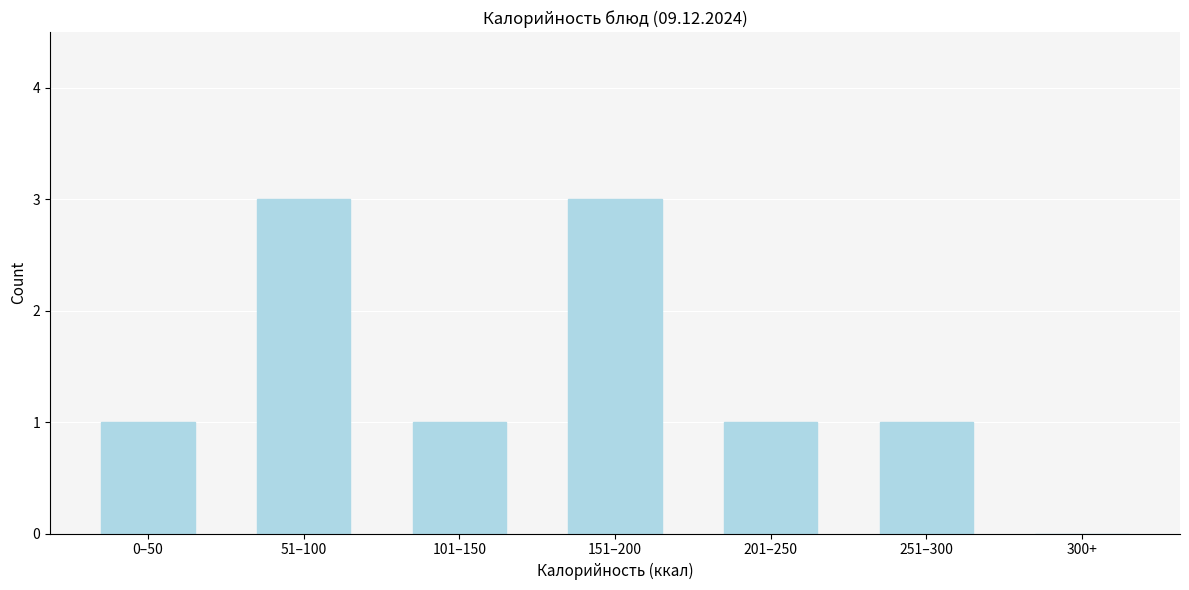

Reading left to right, extract all data points from this chart.

0–50=1	51–100=3	101–150=1	151–200=3	201–250=1	251–300=1	300+=0